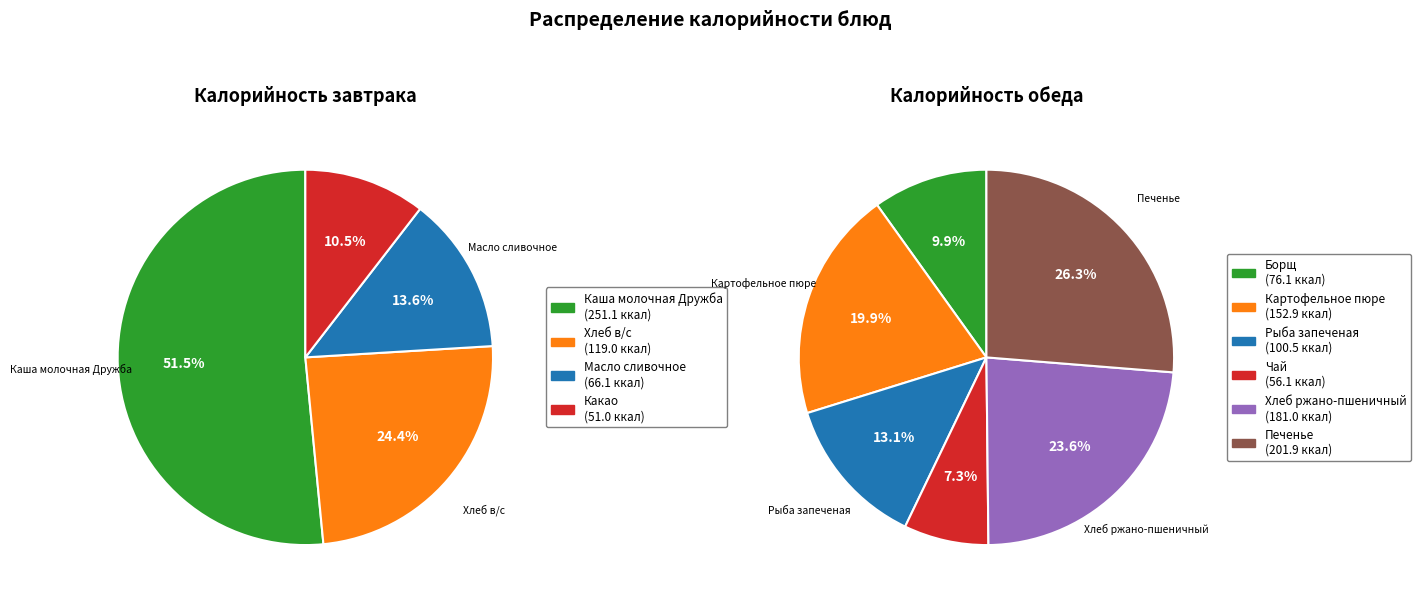

How many slices are in this pie chart?

10